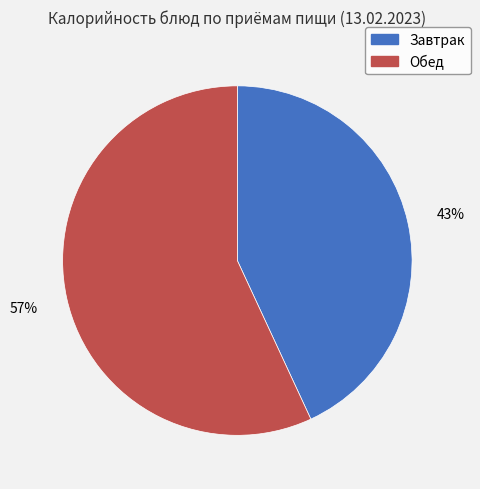

How many slices are in this pie chart?

2